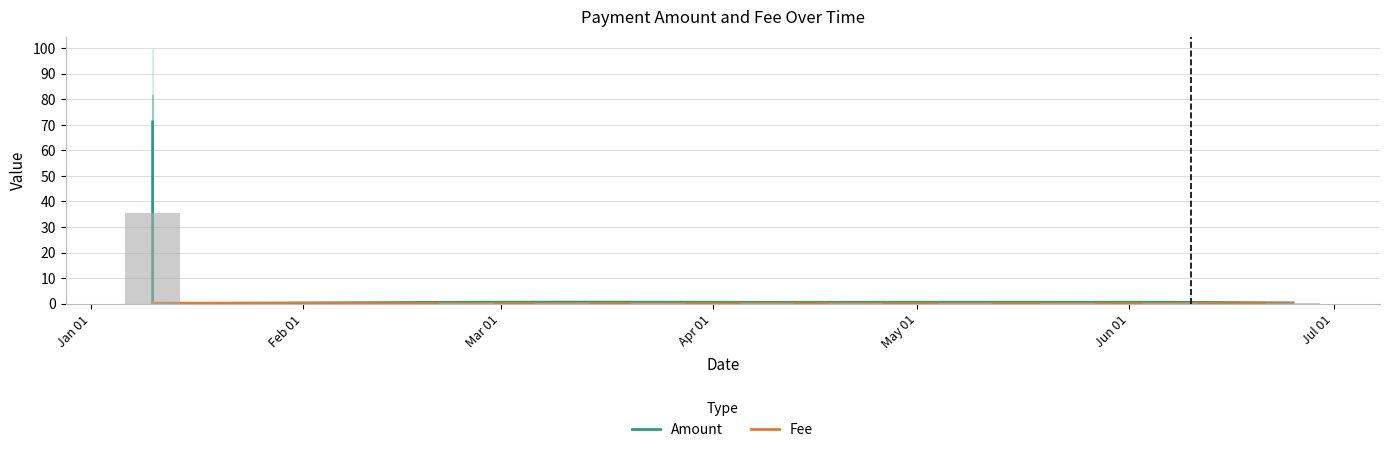

List the series in order of their peak value, highest first.

Amount, Fee